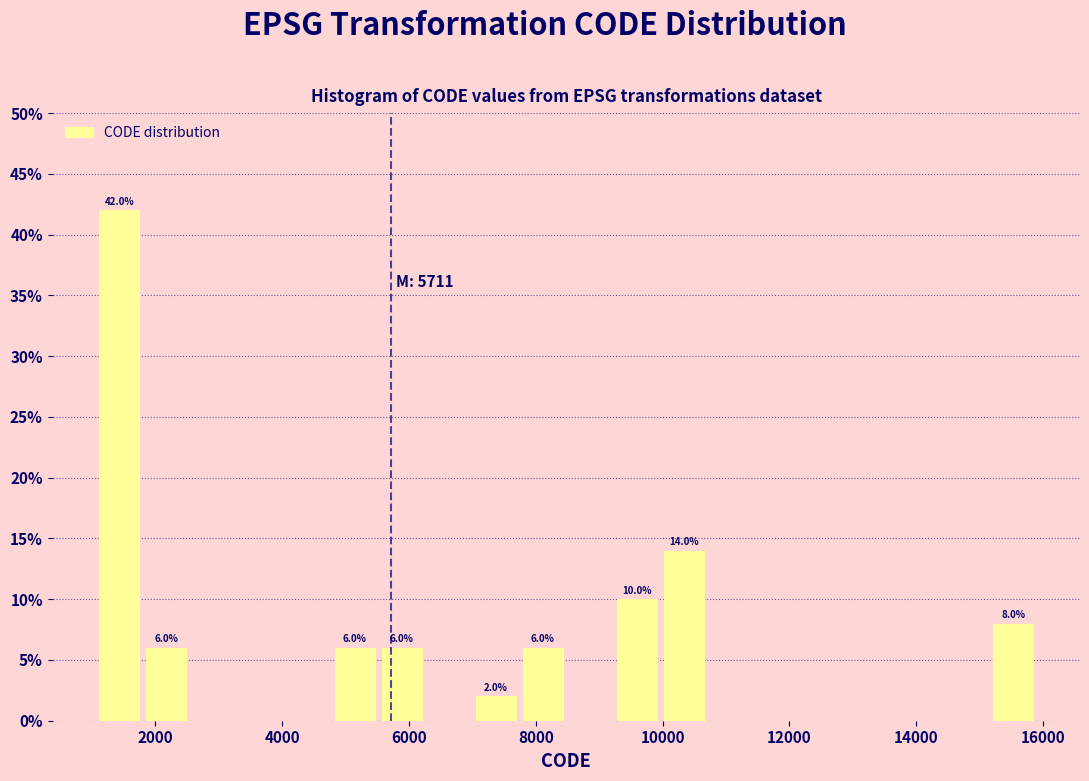

Read against the x-axis, roughly where is the centre of the tallest bar?

1400